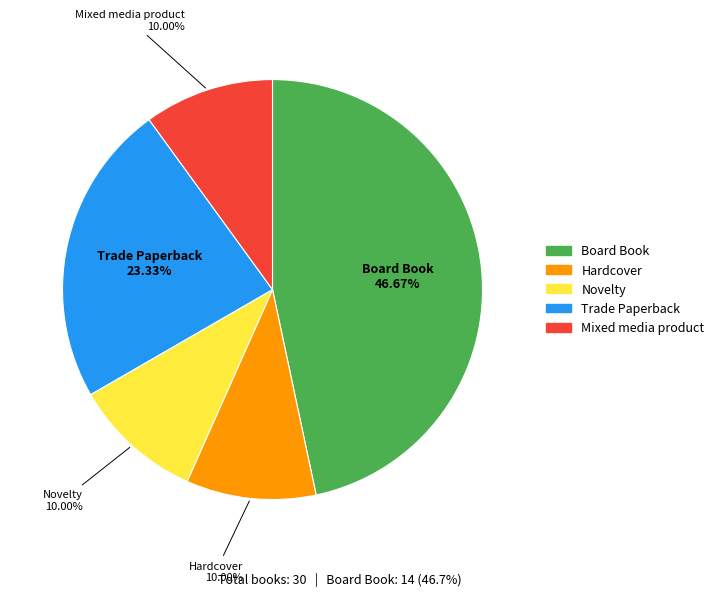

Does Novelty represent more than half of the total?

No